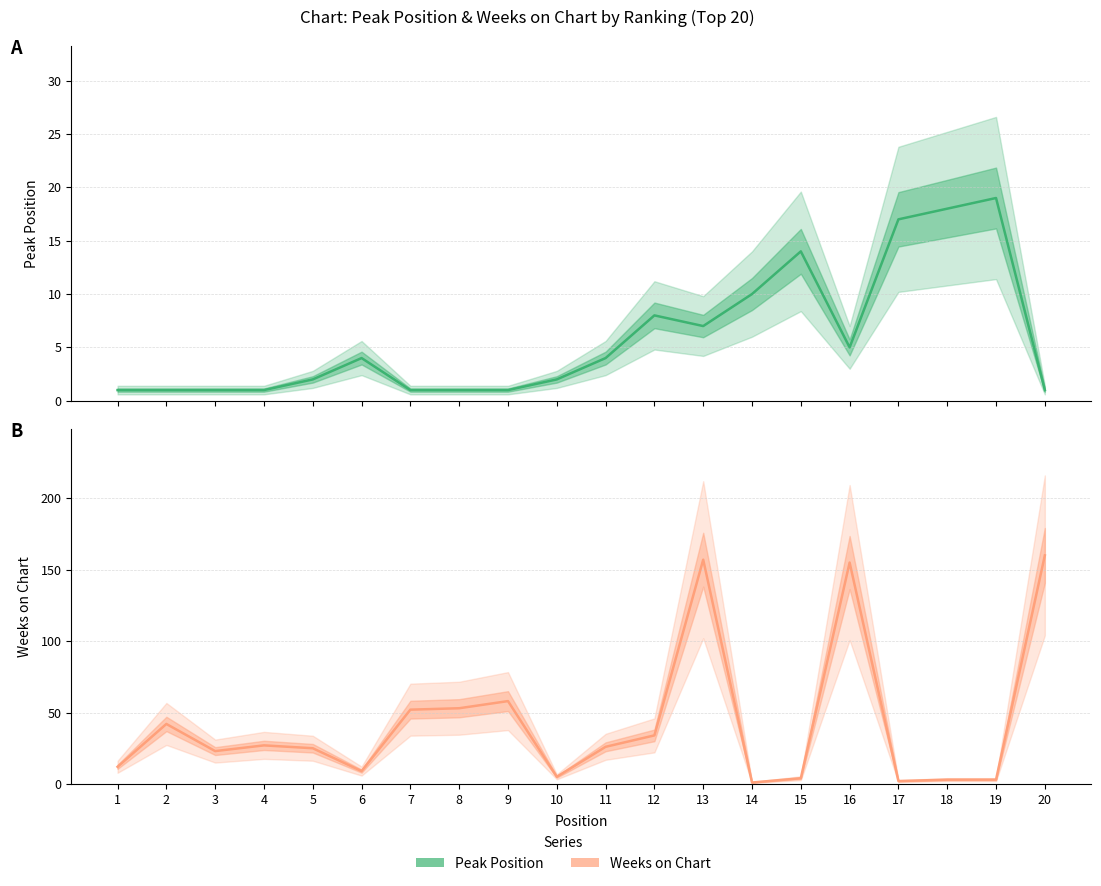

Count the number of categories in the chart.

20